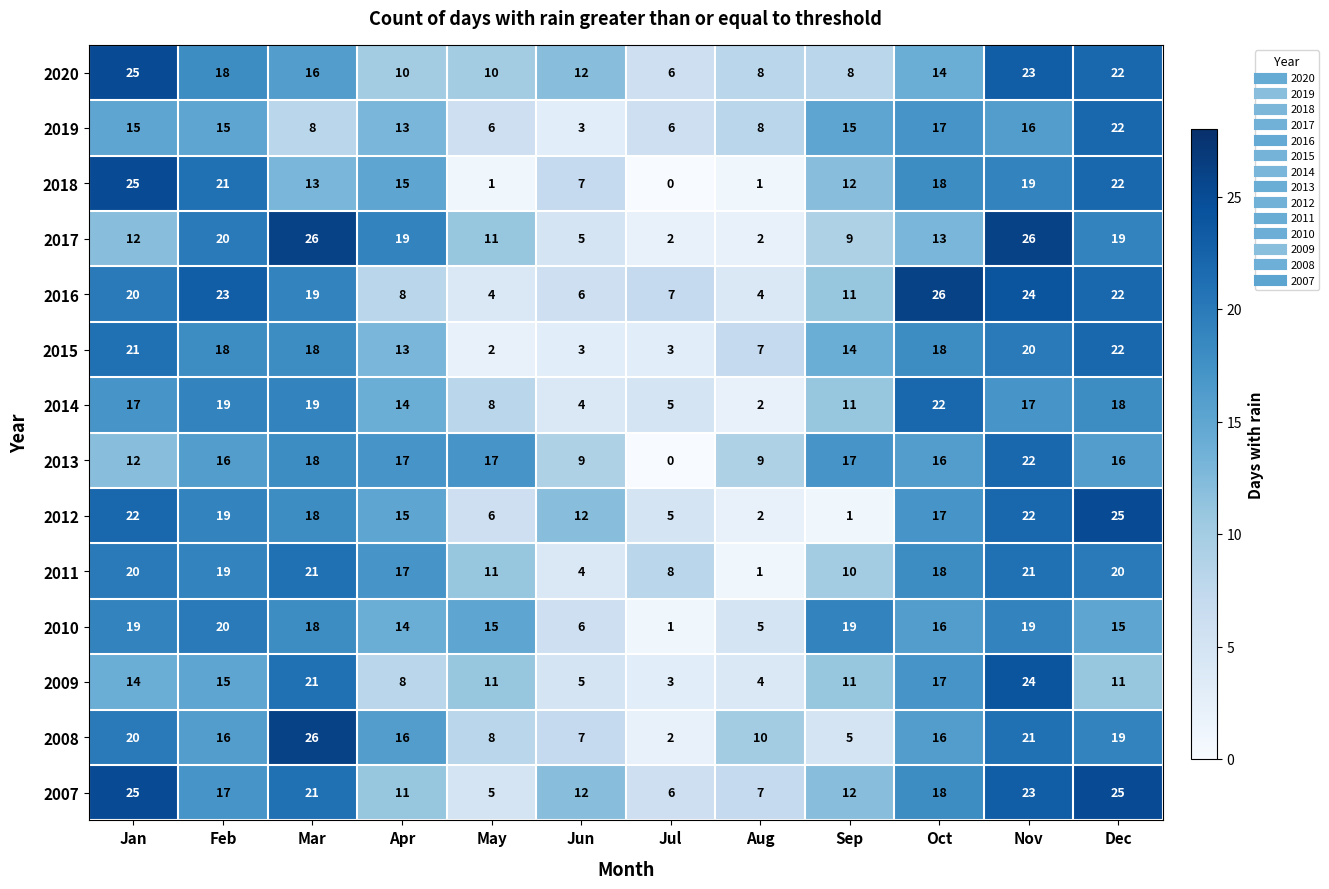

What is the difference between the highest and lowest values at Jul?

8